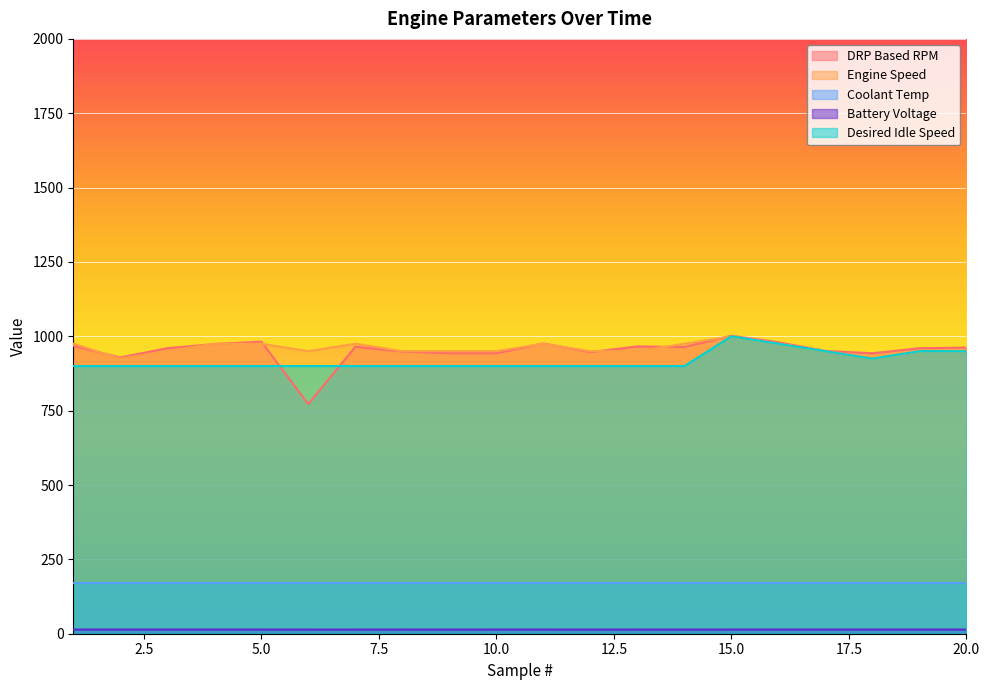

How many values in the Battery Voltage series are below 14?

5